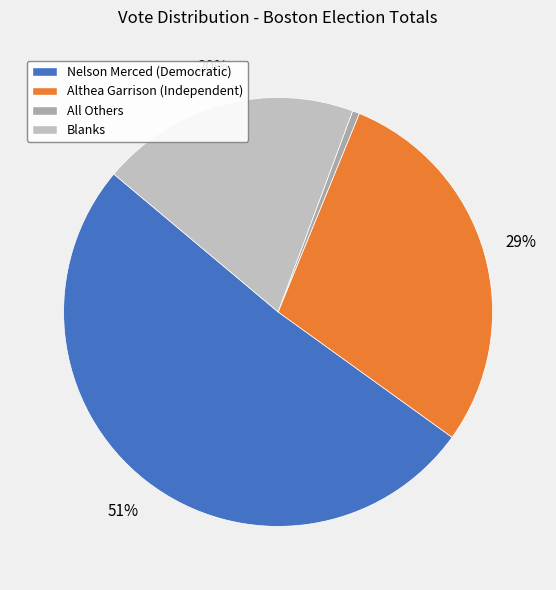

Rank the categories by value from highest to lowest.

Nelson Merced (Democratic), Althea Garrison (Independent), Blanks, All Others